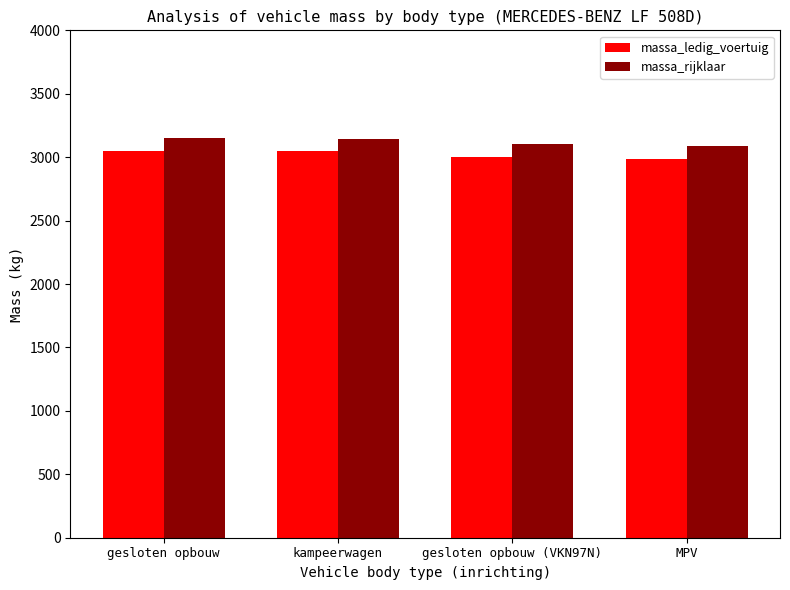

What is the total value across all series at MPV?

6076